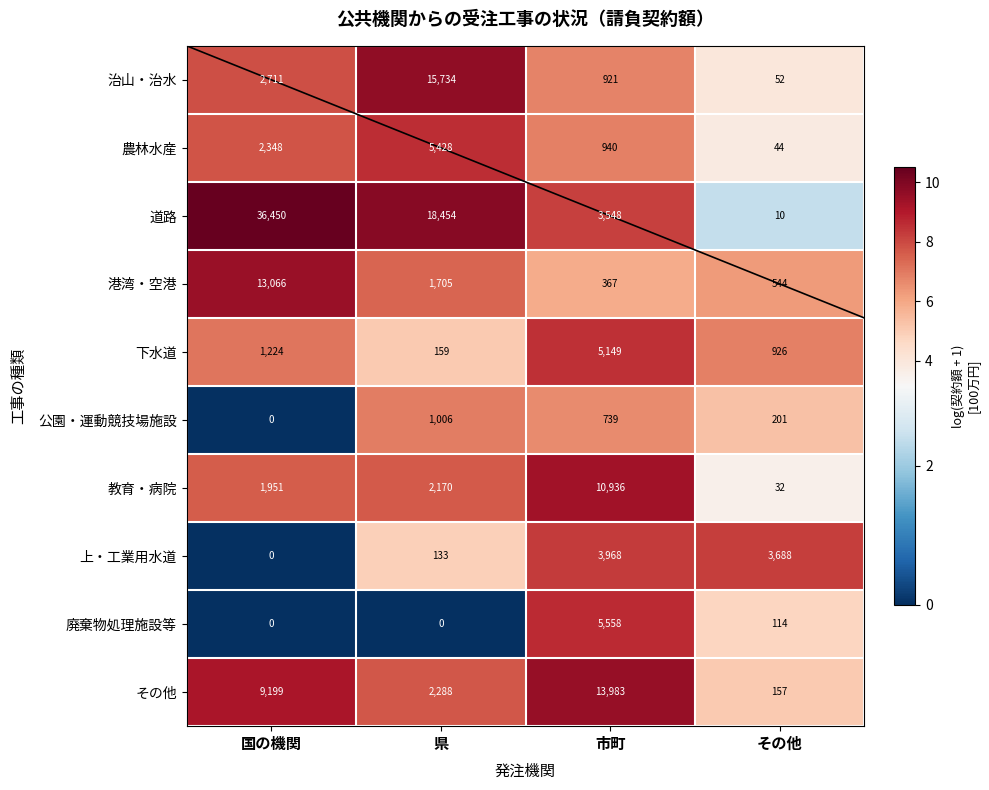

At その他, list the series in order from largest to smallest.

上・工業用水道, 下水道, 港湾・空港, 公園・運動競技場施設, その他, 廃棄物処理施設等, 治山・治水, 農林水産, 教育・病院, 道路